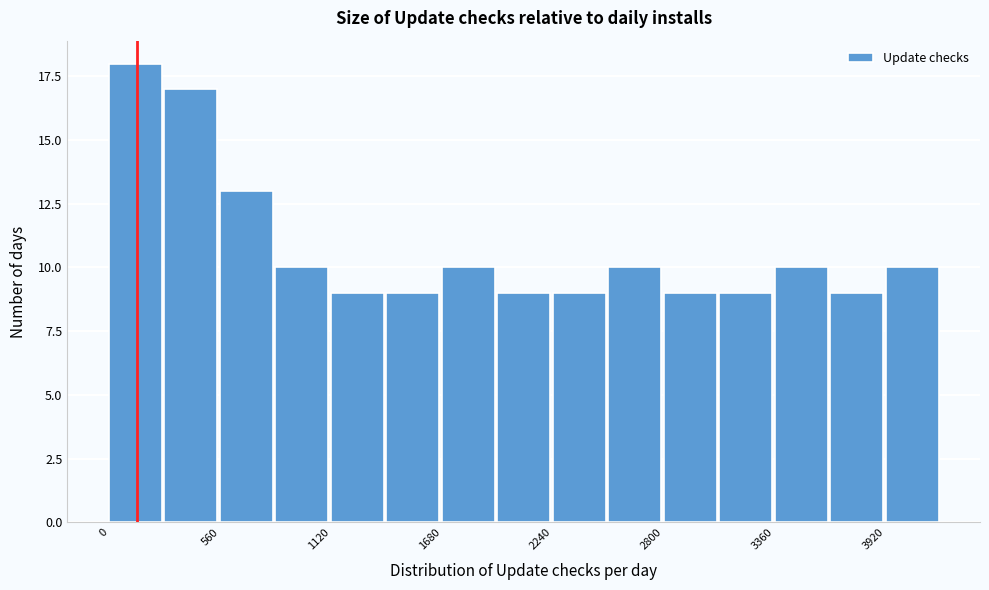

Around what value on the x-axis is the tallest bar? Give the approximate position of its centre, as read against the axis.

100